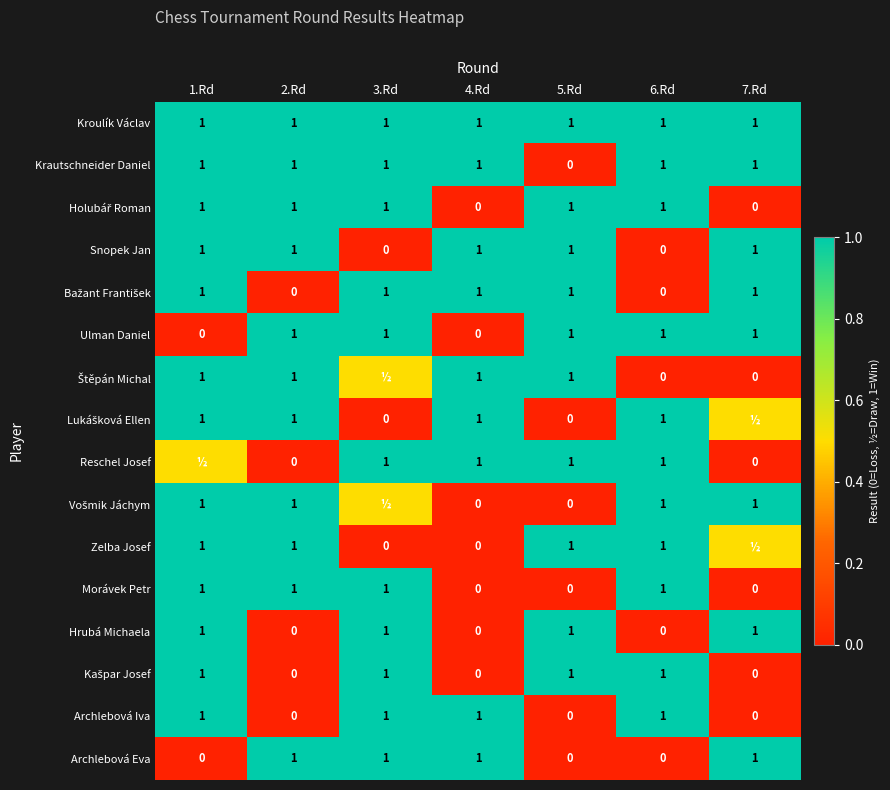

The value of Snopek Jan at 3.Rd is 0.0. True or false?

True